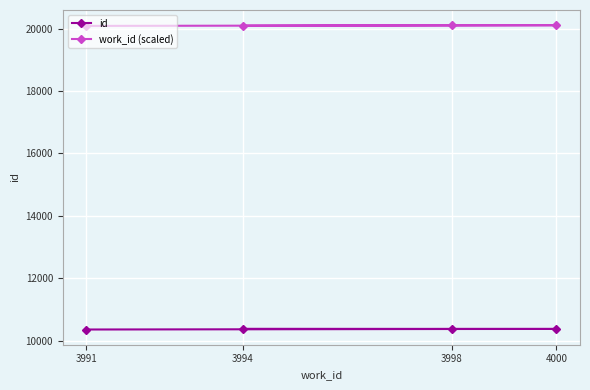

Does the chart display data point markers on the line(s)?

Yes